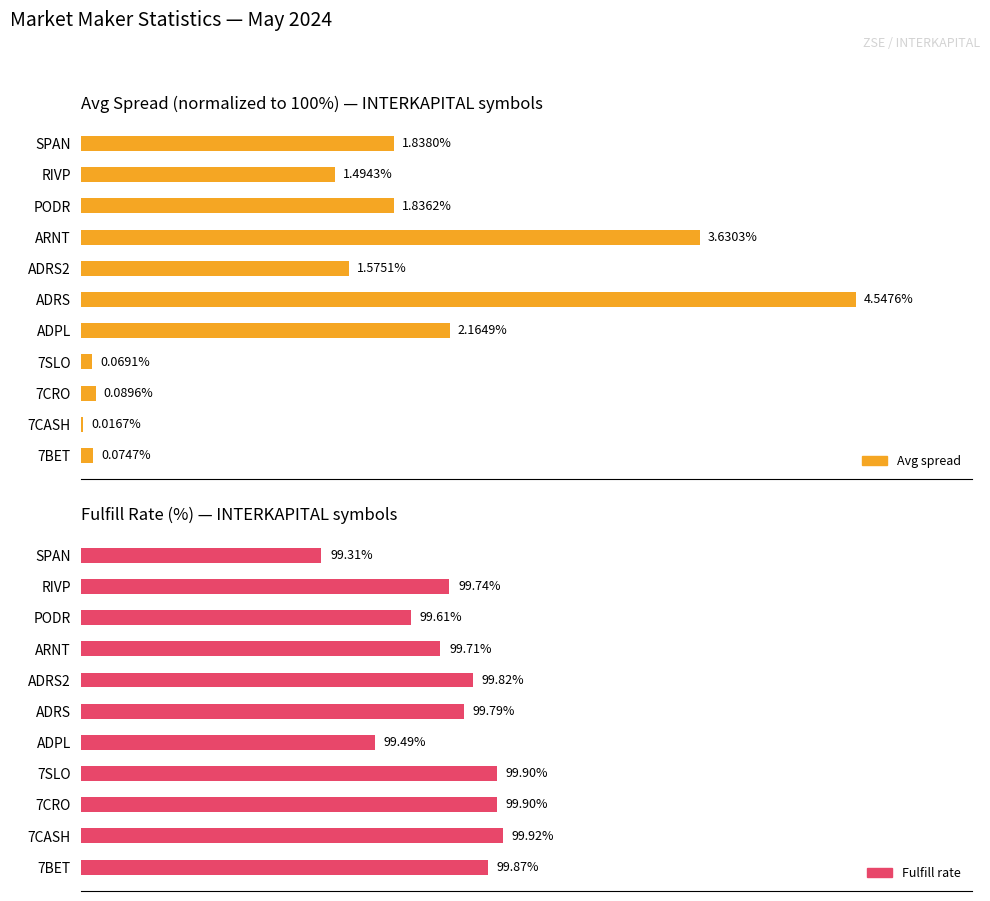

What is the sum of all Fulfill % values?

1097.1